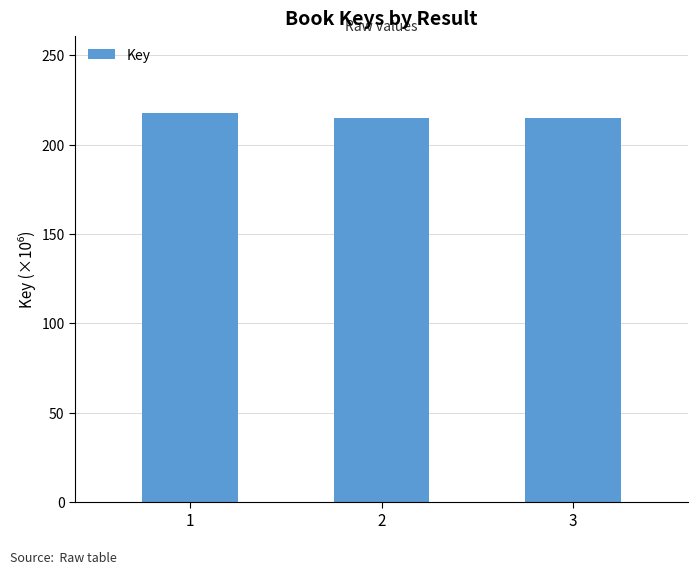

Which label corresponds to the smallest value in the chart?

2